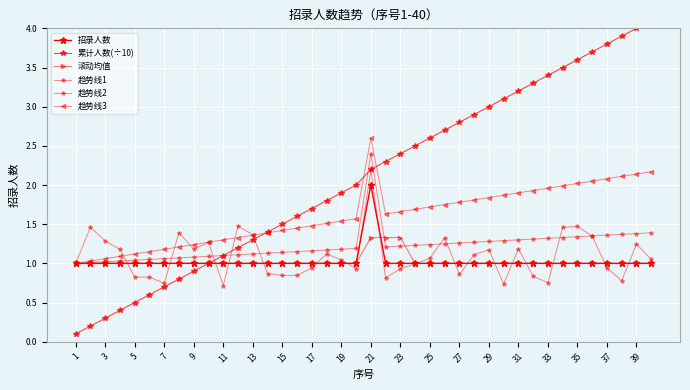

Is this an area chart (filled region under the line)?

No